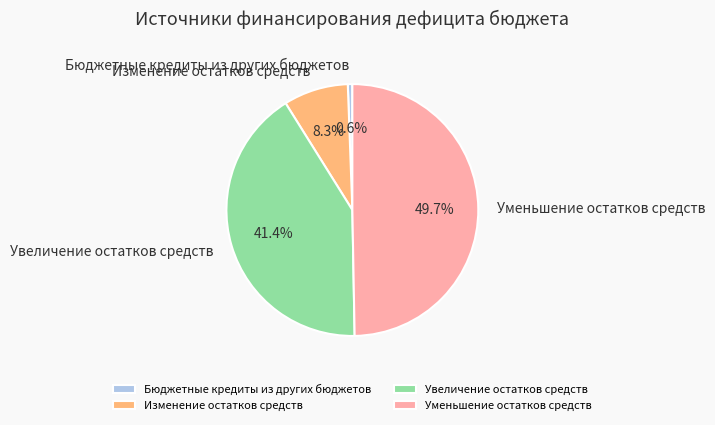

To the nearest percent, what is the difference between the Уменьшение остатков средств and Бюджетные кредиты из других бюджетов slice percentages?

49%